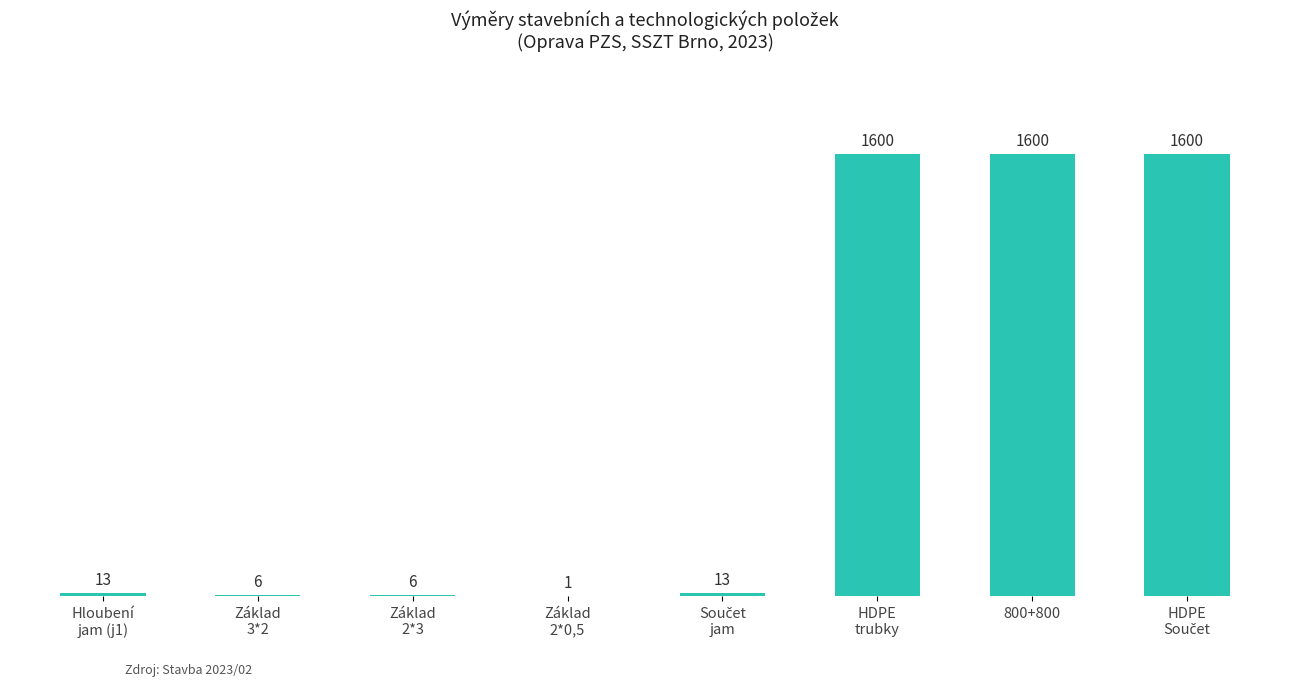

What is the greatest value displayed?

1600